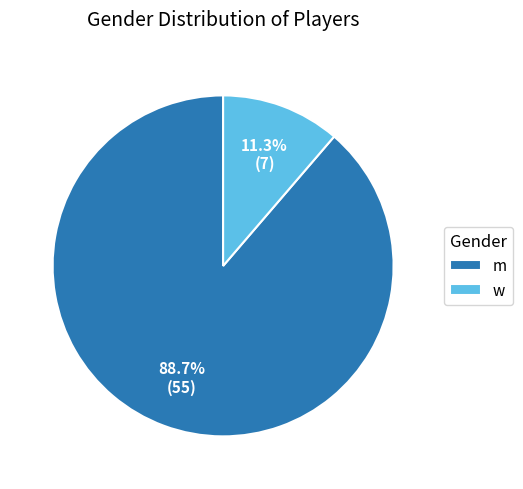

What percentage do m and w together represent?

100.0%